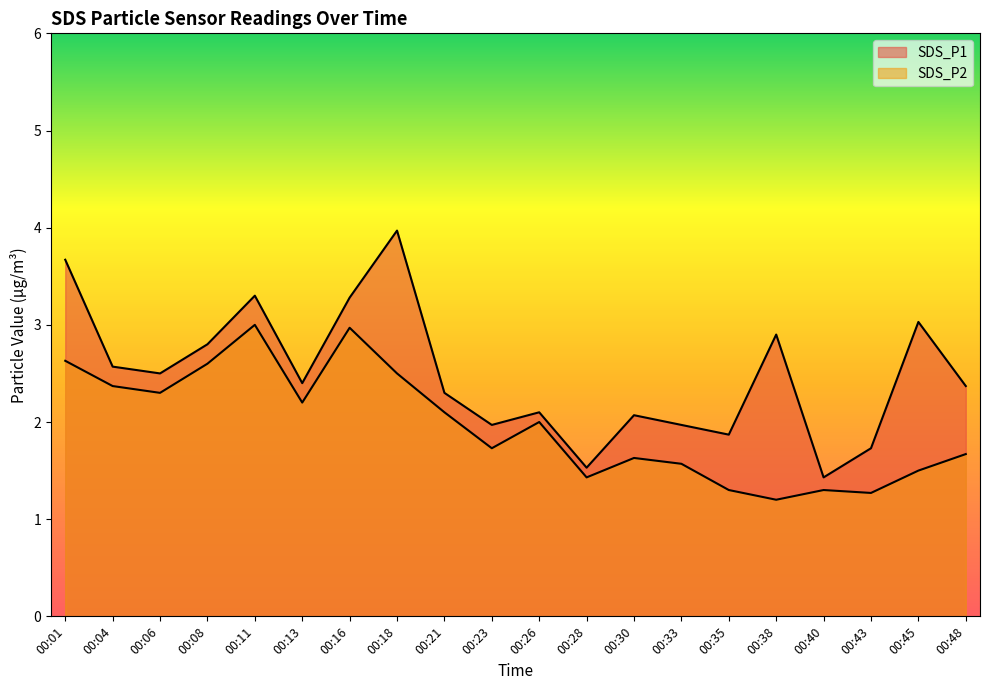

True or false: SDS_P2 has more than 2 points higher than both neighbors.

True